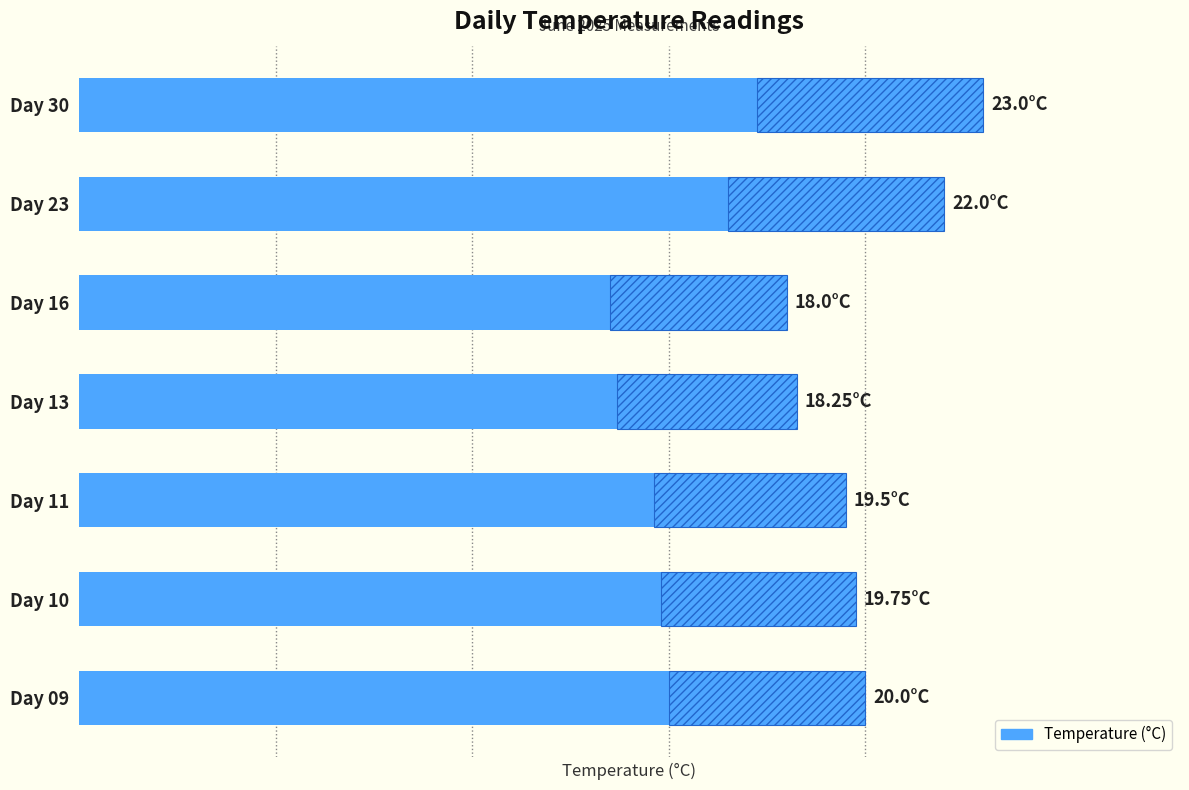

Reading left to right, list all the values displayed in this chart.

20.0	19.8	19.5	18.2	18.0	22.0	23.0